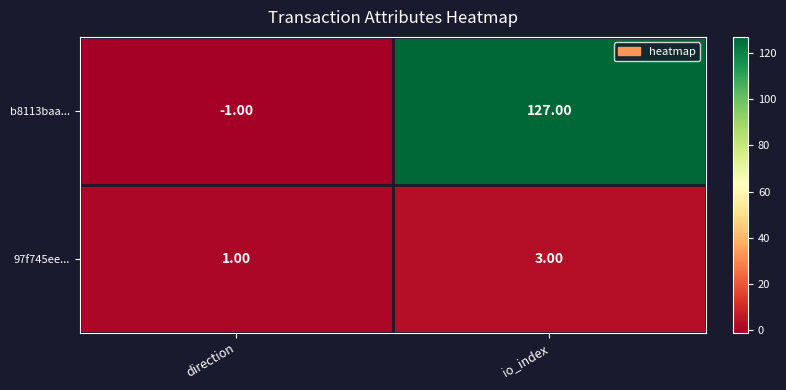

Which category has the highest value in the 97f745ee... series?

io_index